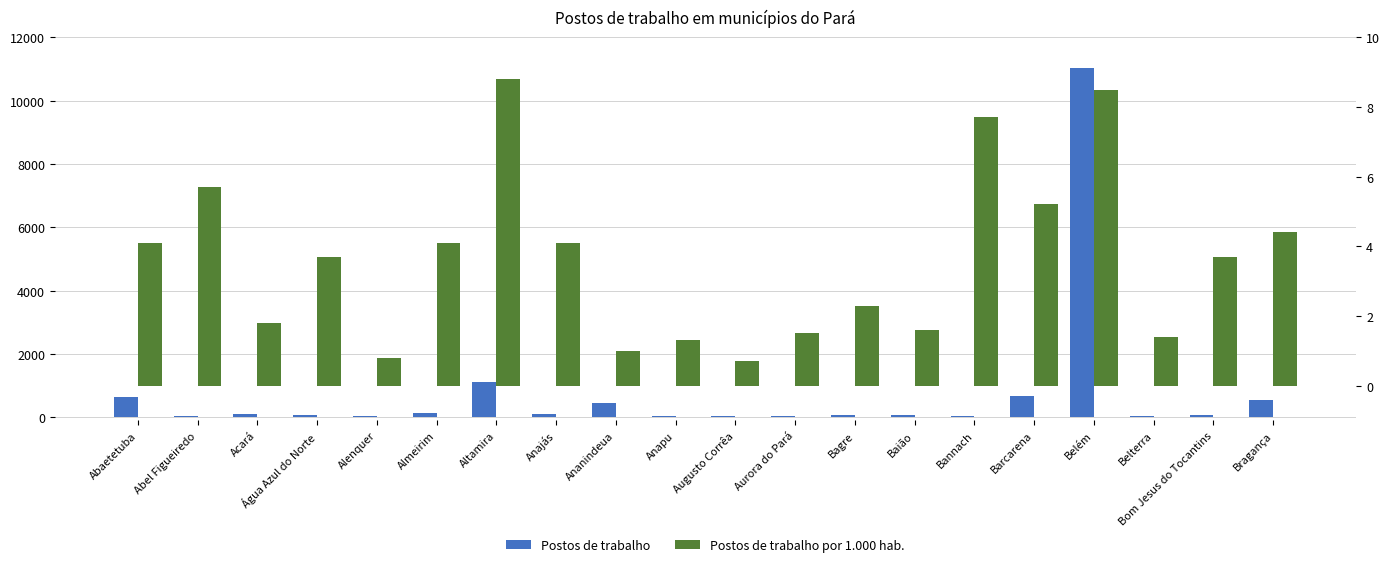

What is the label of the 19th bar from the left?

Bom Jesus do Tocantins